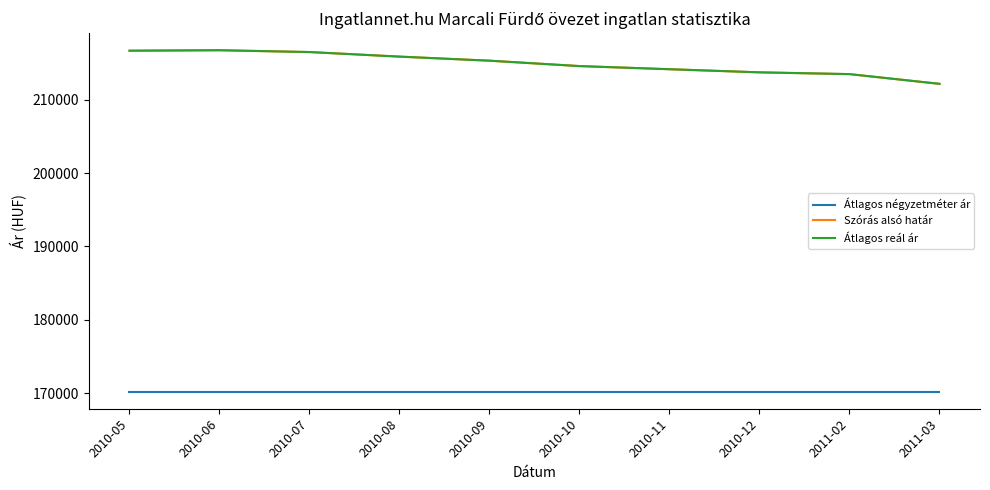

True or false: Átlagos reál ár has a value of 213731 at 2010-12.

True